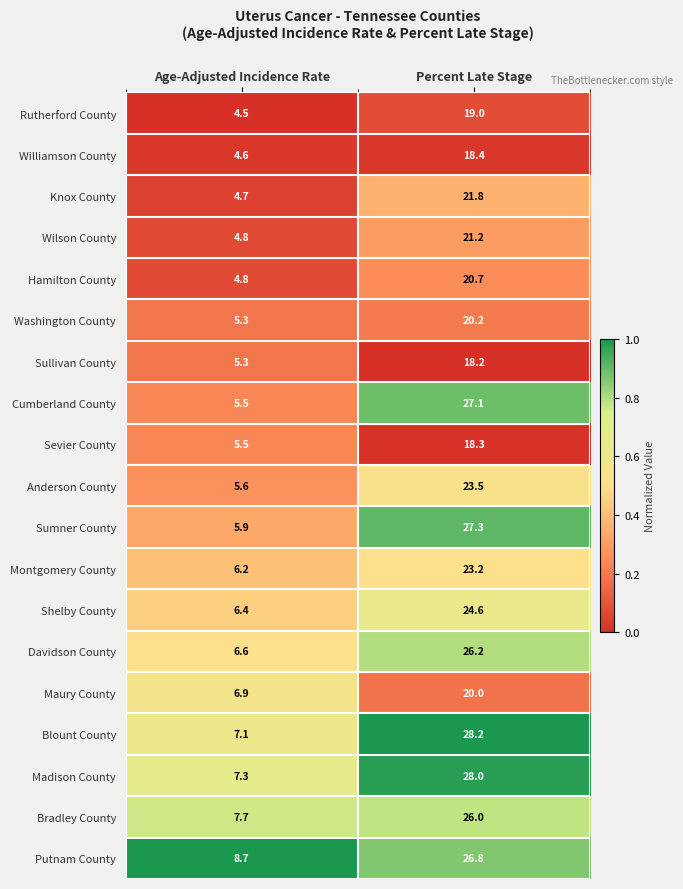

Is it true that Madison County equals 9.9 at Age-Adjusted Incidence Rate?

False